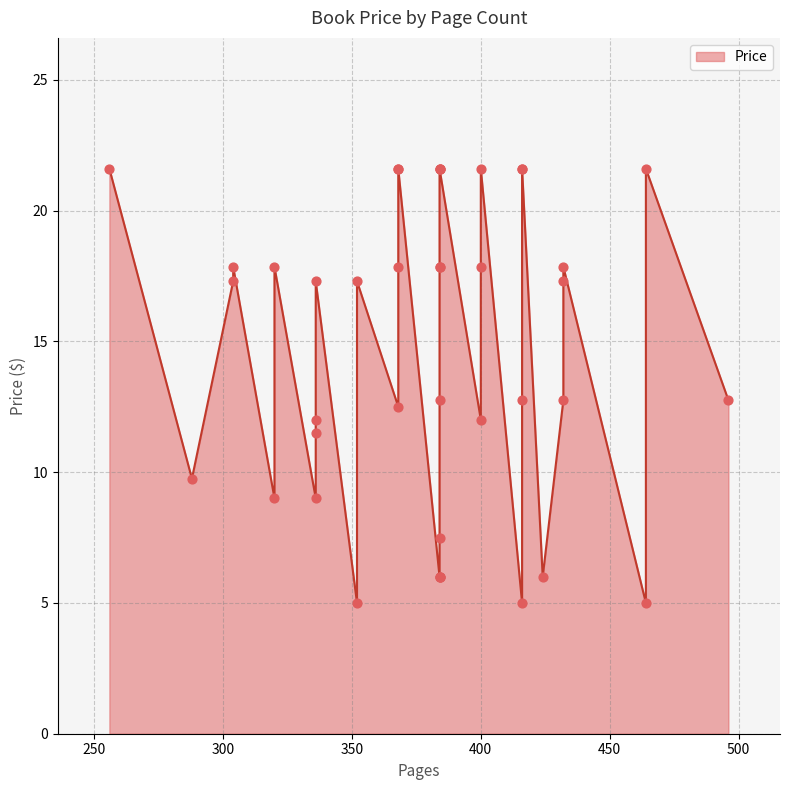

Between 416 and 464, which is larger?

464